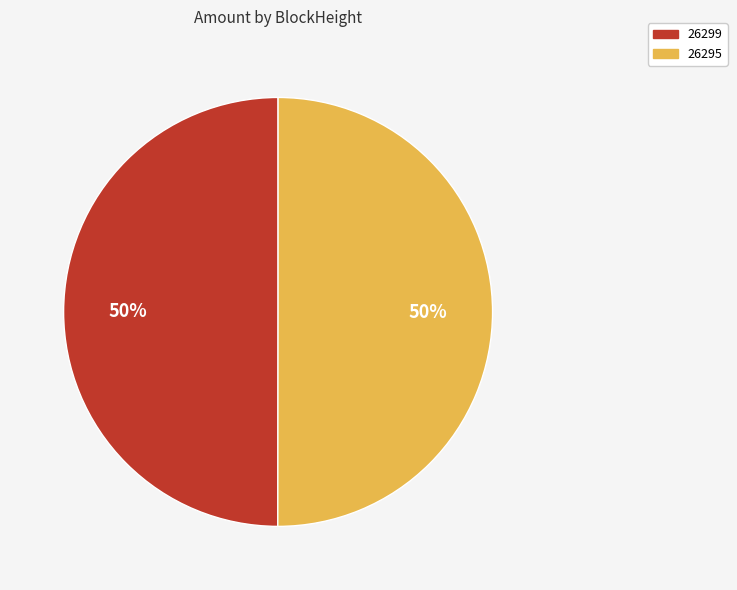

True or false: 26295 accounts for 45% of the total.

False